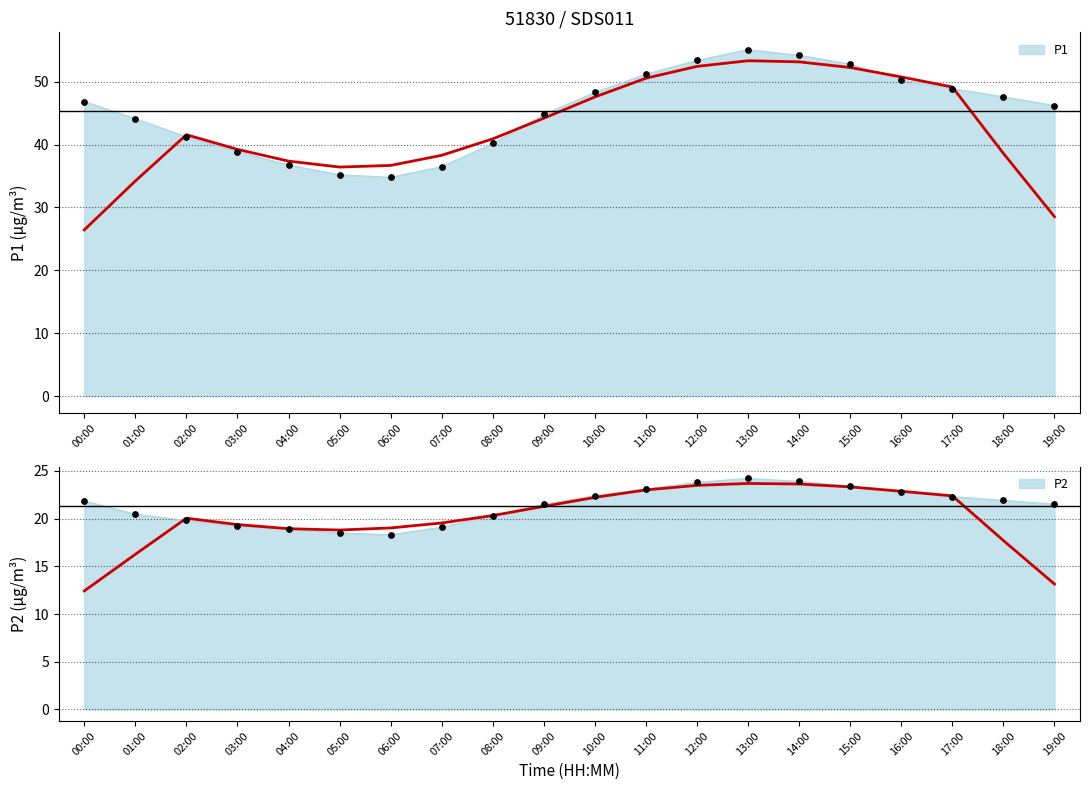

At which category is the sum across all series the highest?

13:00